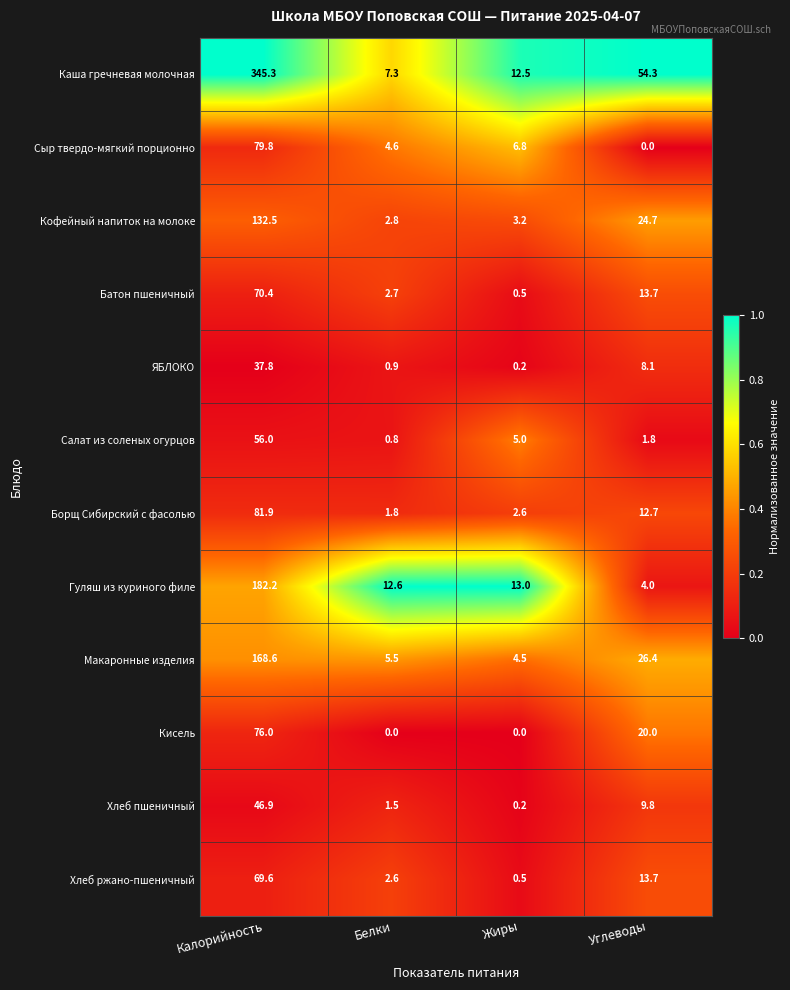

How many distinct data groups are displayed?

12